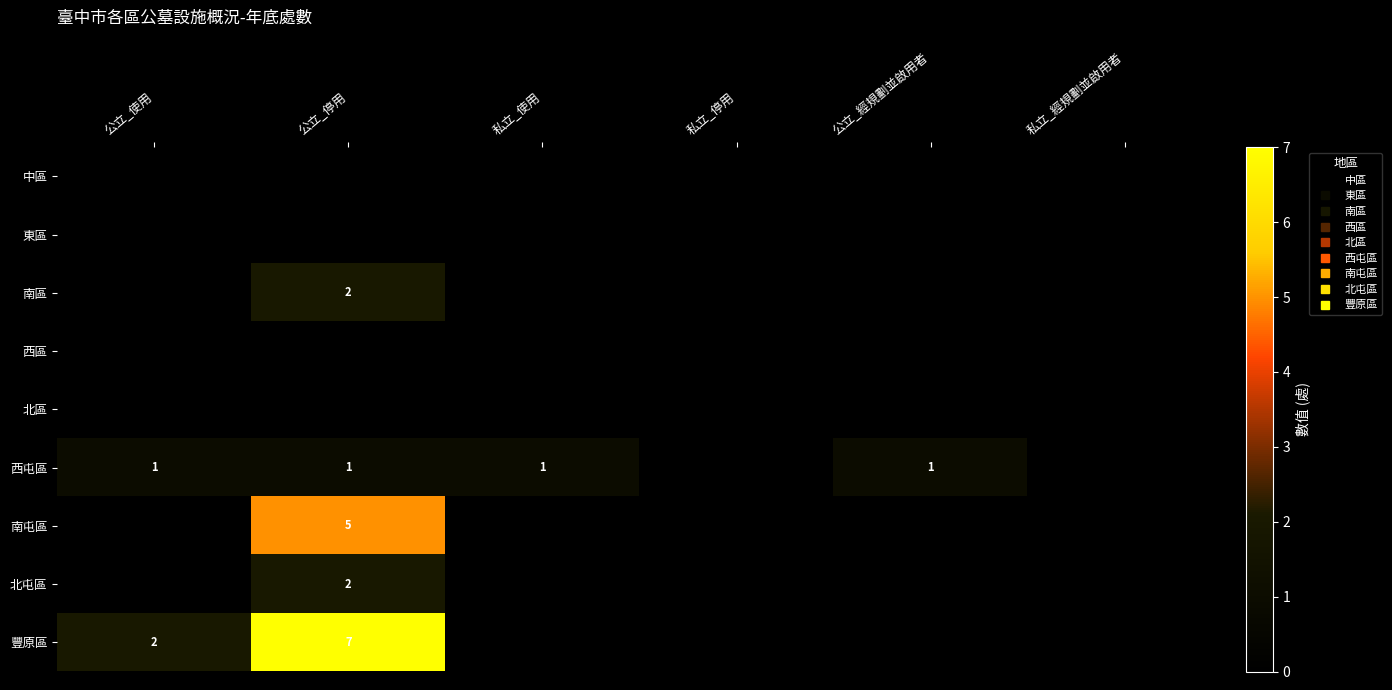

What is the total value across all series at 私立_使用?

1